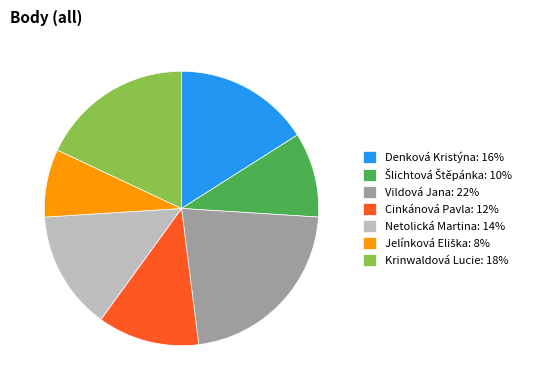

Is the sum of Netolická Martina: 14% and Krinwaldová Lucie: 18% greater than half?

No